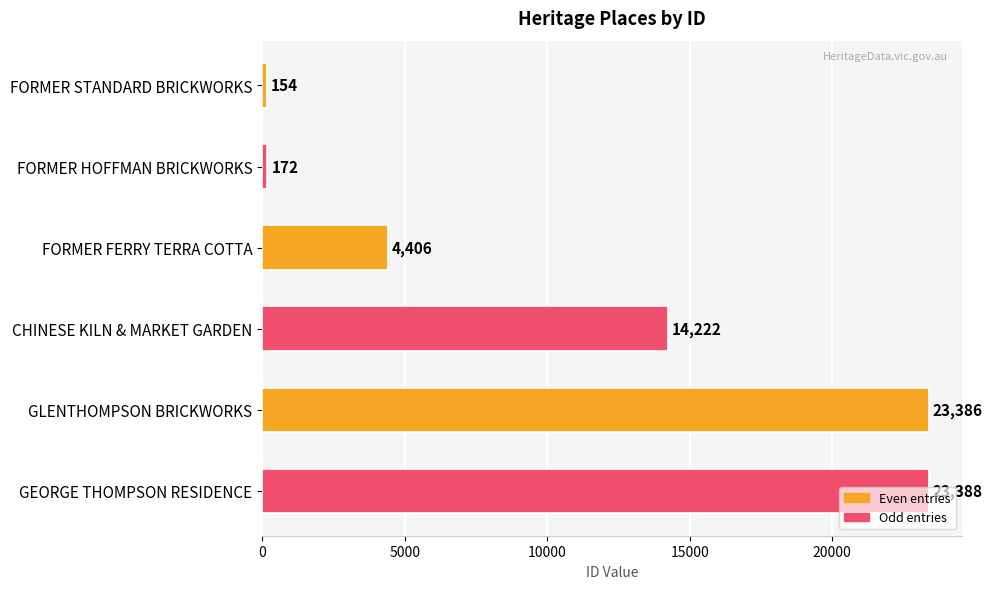

Rank the categories by value from highest to lowest.

GEORGE THOMPSON RESIDENCE, GLENTHOMPSON BRICKWORKS, CHINESE KILN & MARKET GARDEN, FORMER FERRY TERRA COTTA, FORMER HOFFMAN BRICKWORKS, FORMER STANDARD BRICKWORKS